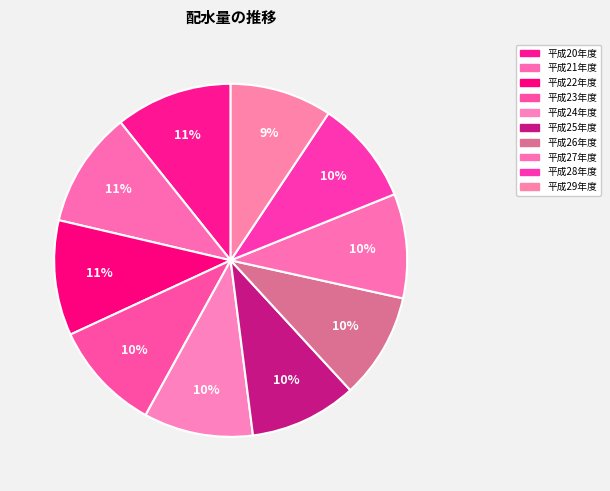

What percentage is NOT represented by 平成27年度?

90.4%